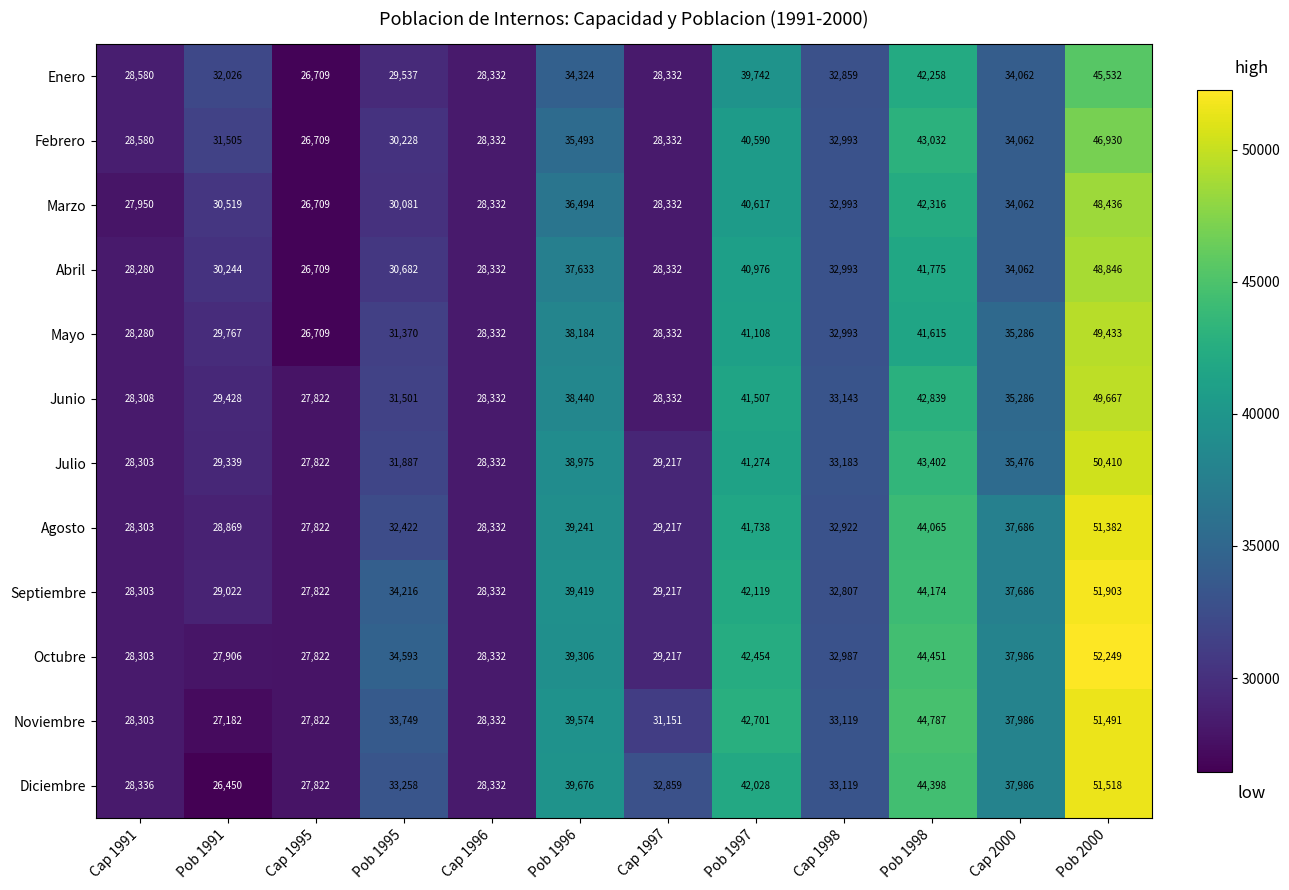

Which series has the largest total across all categories?

Noviembre